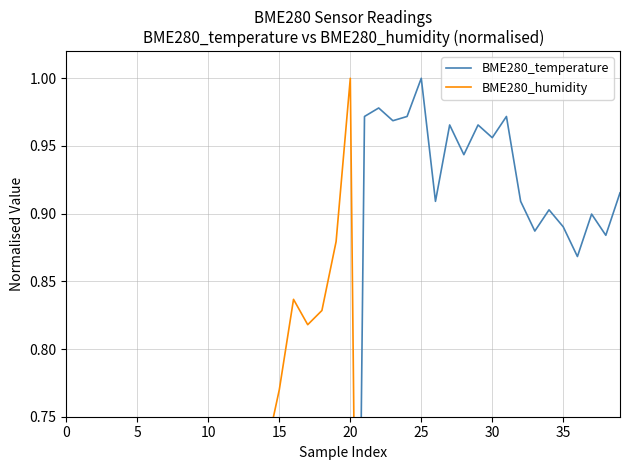

What is the value of the BME280_humidity point at the 40th from the left?

0.1